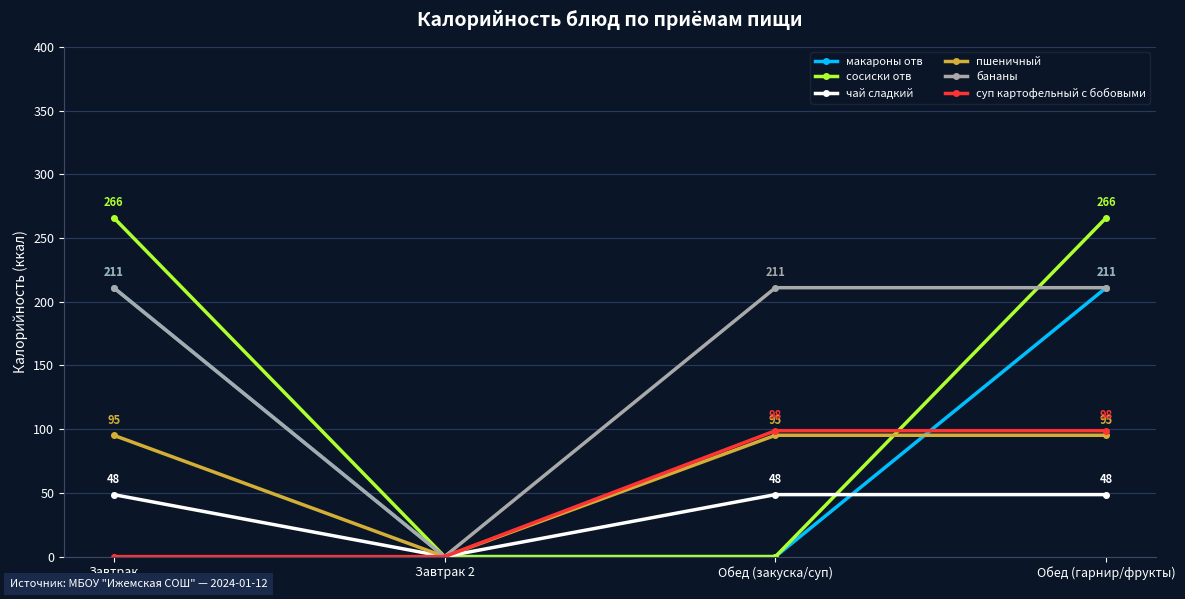

What is the sum of all бананы values?

633.0